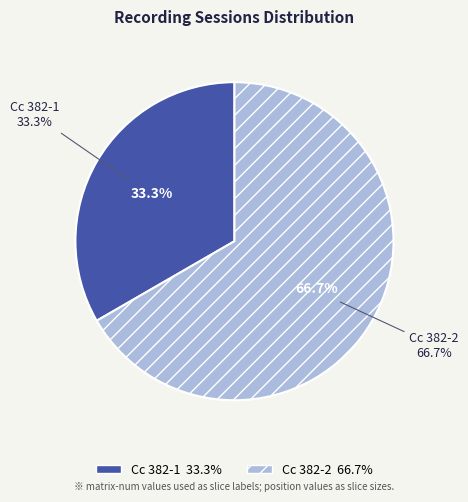

To the nearest percent, what is the difference between the largest and smallest slice percentages?

33%